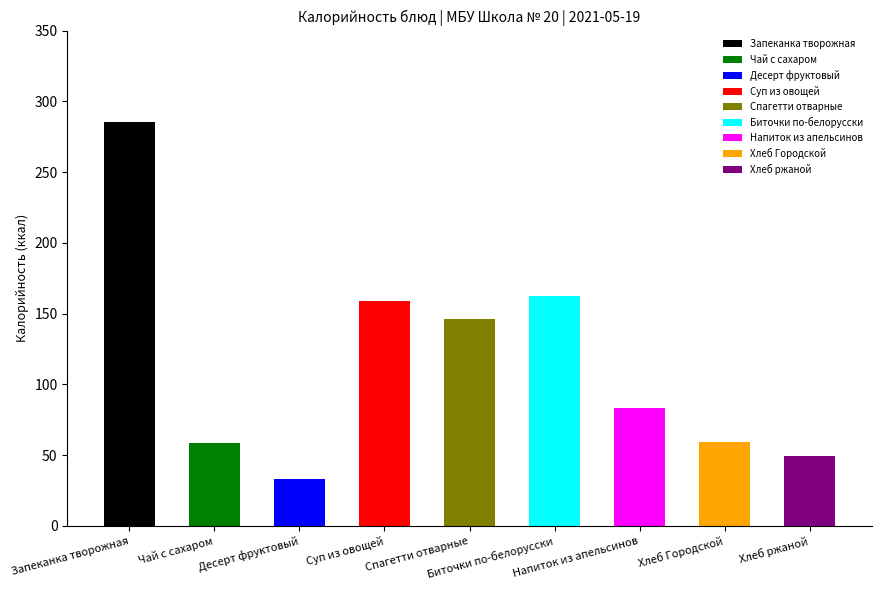

What is the approximate value at Хлеб Городской?

59.0